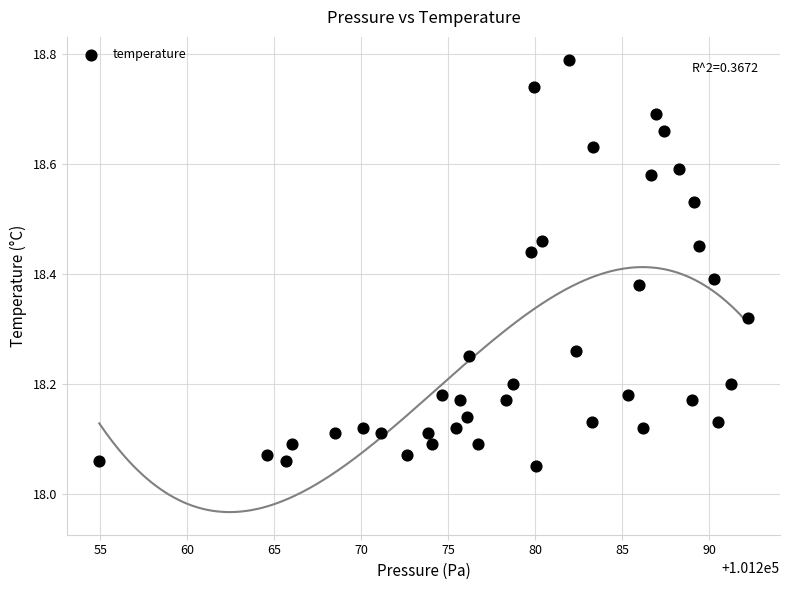

What is the range of X values (max minus min)?

37.3